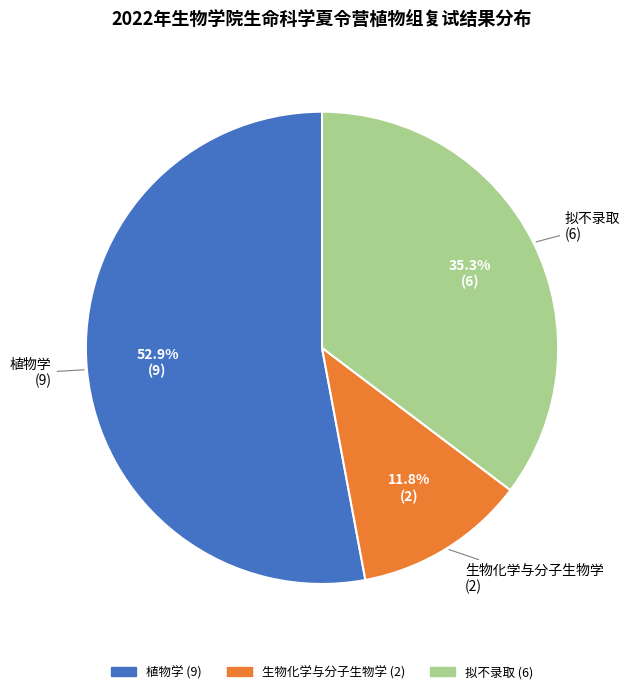

Is there a majority slice in this chart?

Yes